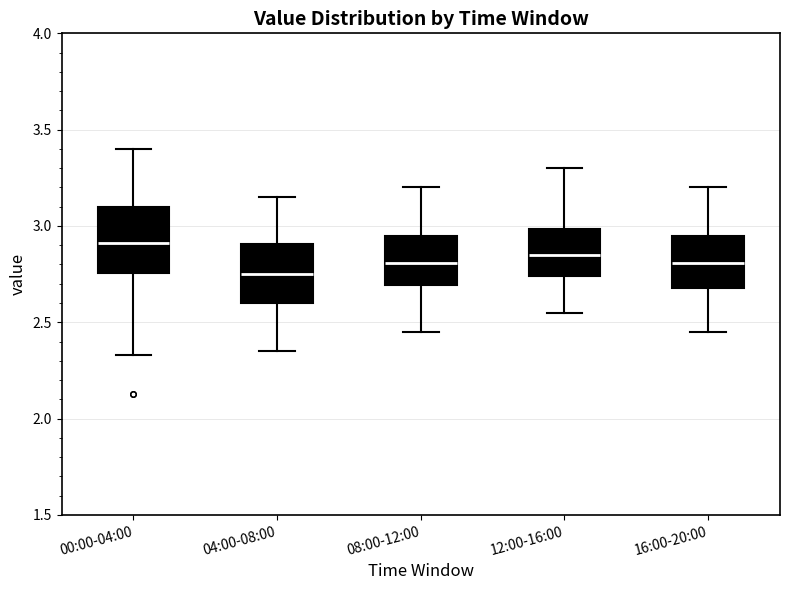

Which box has the highest median line?

00:00-04:00